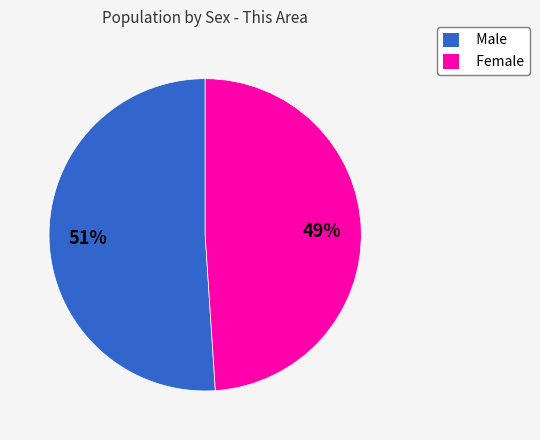

Rank the categories by value from lowest to highest.

Female, Male